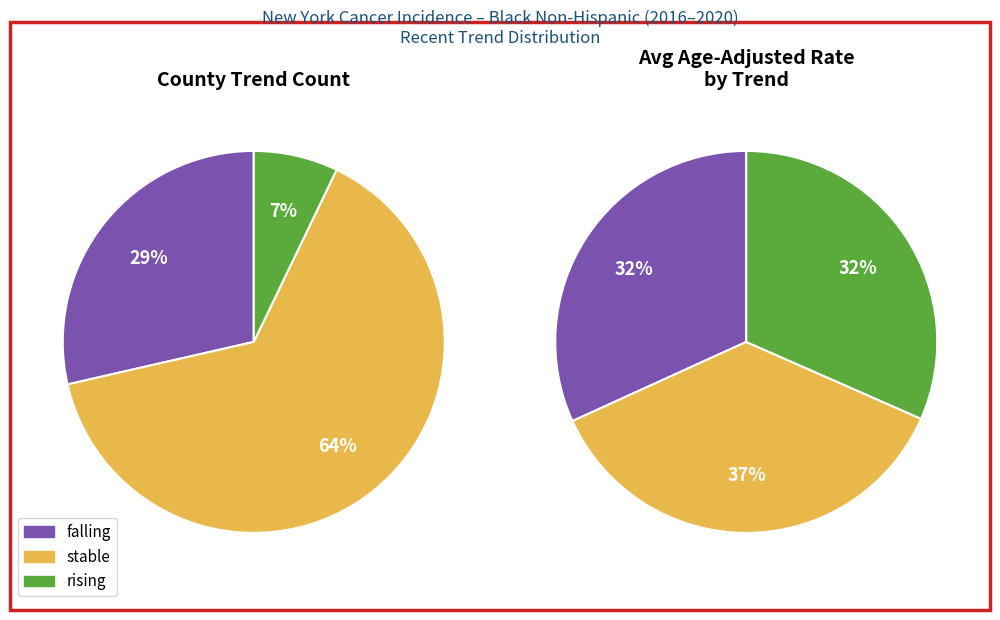

What percentage is the rising slice, to the nearest percent?

7%